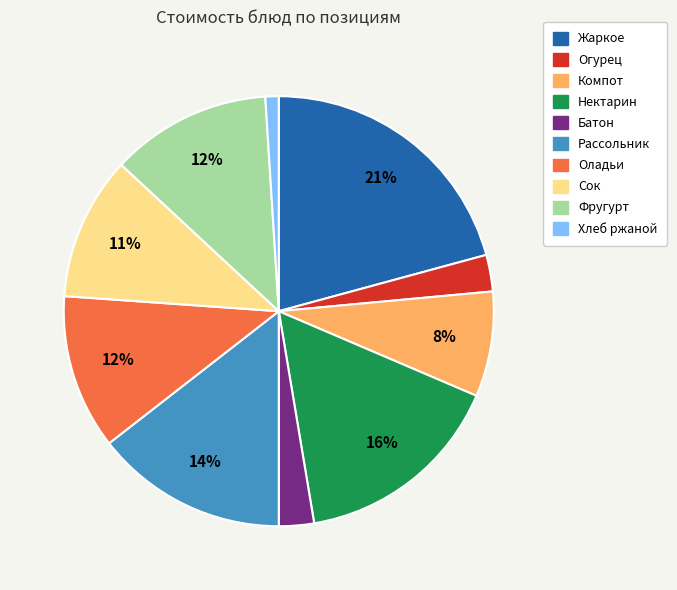

Is there any slice that represents more than half of the pie?

No